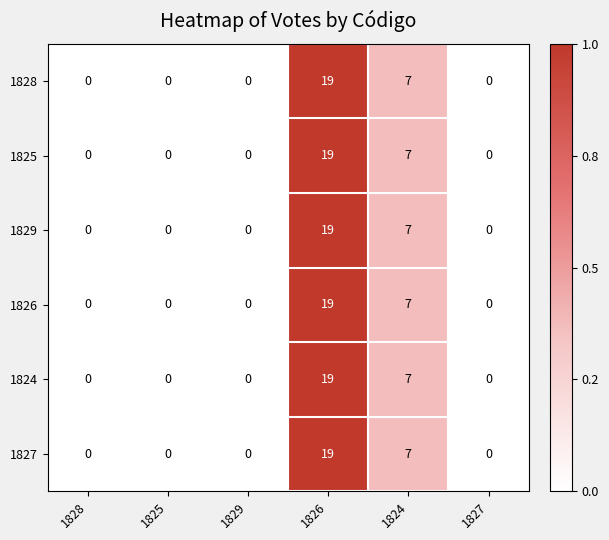

The 1828 series shows 0 at 1825. True or false?

True